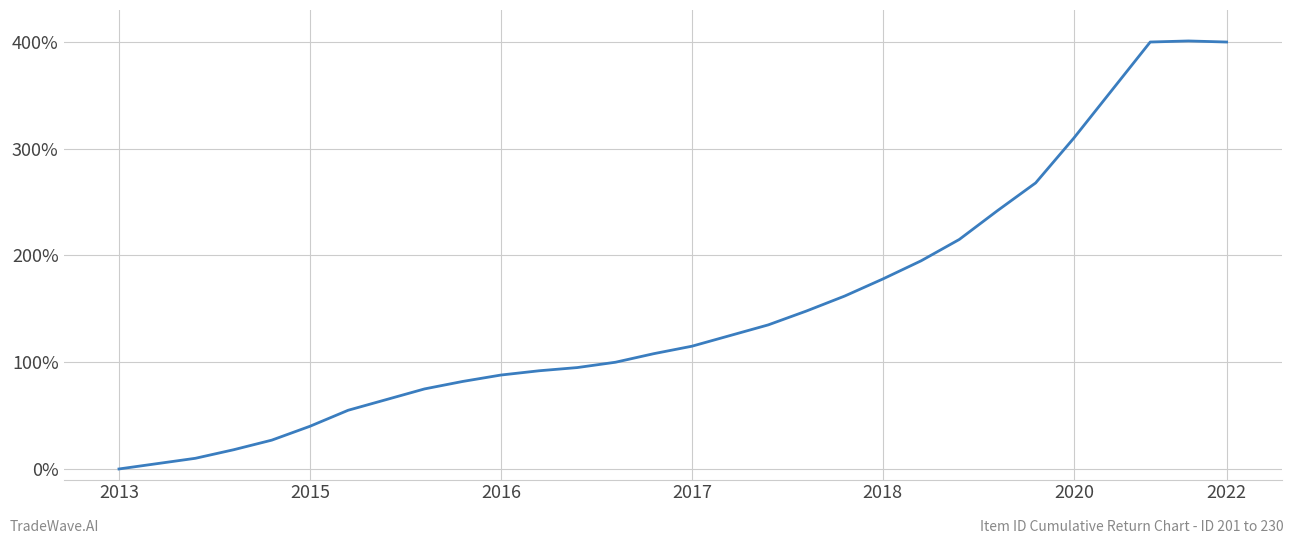

What is the sum of all values?

4509